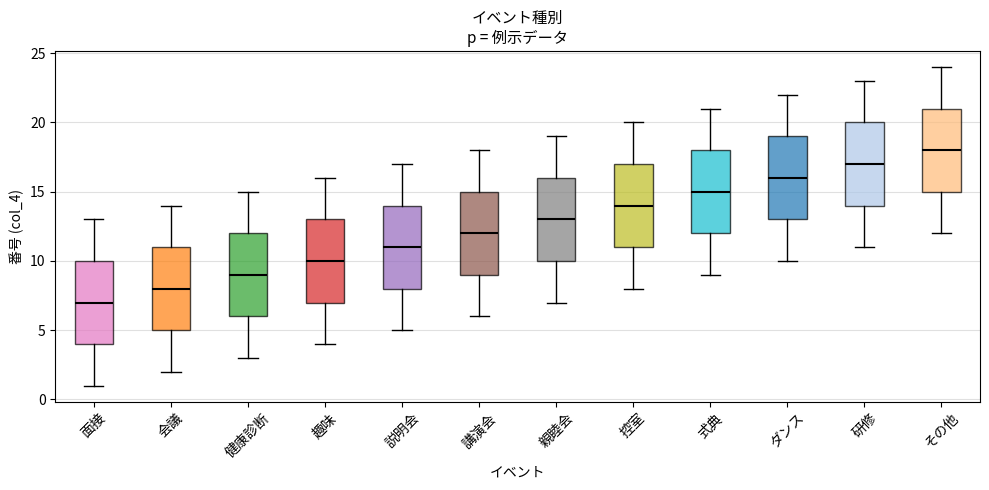

Reading left to right, transcribe this box plot: for each box, give where its median line is, the range the box spans, and where its two whiskers end, as read against the y-axis. The values are not printed on the chart, so give them approximately, as read against the axis.

面接: median 7, box 4 to 10, whiskers 1 to 13
会議: median 8, box 5 to 11, whiskers 2 to 14
健康診断: median 9, box 6 to 12, whiskers 3 to 15
趣味: median 10, box 7 to 13, whiskers 4 to 16
説明会: median 11, box 8 to 14, whiskers 5 to 17
講演会: median 12, box 9 to 15, whiskers 6 to 18
親睦会: median 13, box 10 to 16, whiskers 7 to 19
控室: median 14, box 11 to 17, whiskers 8 to 20
式典: median 15, box 12 to 18, whiskers 9 to 21
ダンス: median 16, box 13 to 19, whiskers 10 to 22
研修: median 17, box 14 to 20, whiskers 11 to 23
その他: median 18, box 15 to 21, whiskers 12 to 24